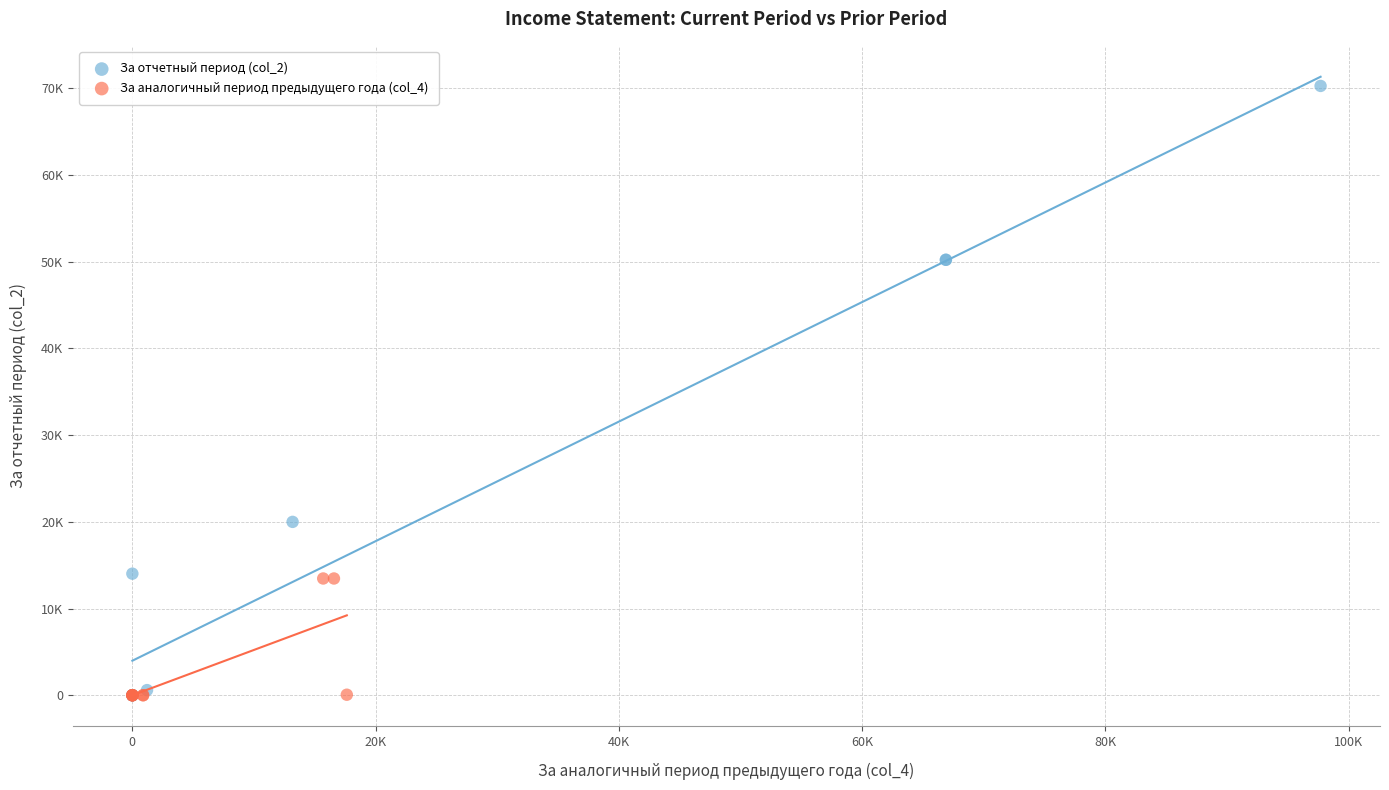

What are all the series names shown in the legend?

За отчетный период (col_2), За аналогичный период предыдущего года (col_4)